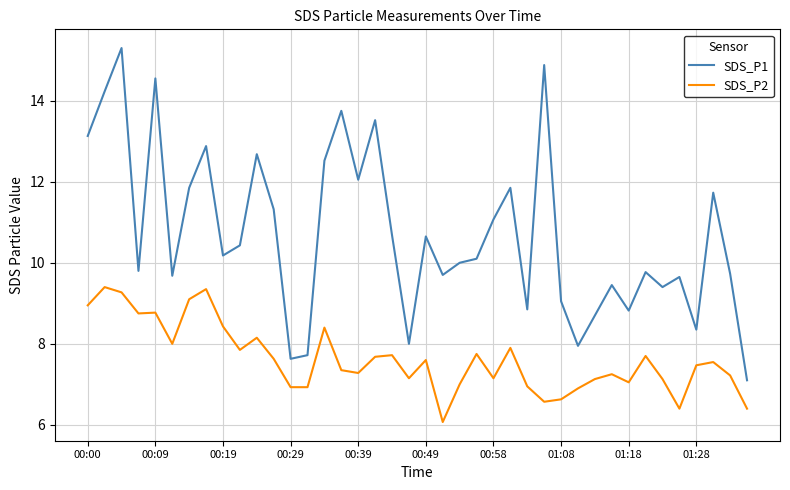

Which series has the largest total across all categories?

SDS_P1